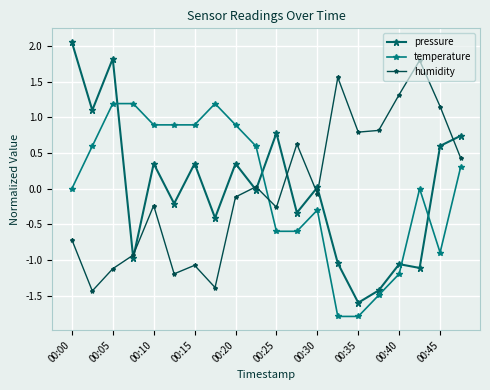

Which series has the largest range (max minus min)?

pressure